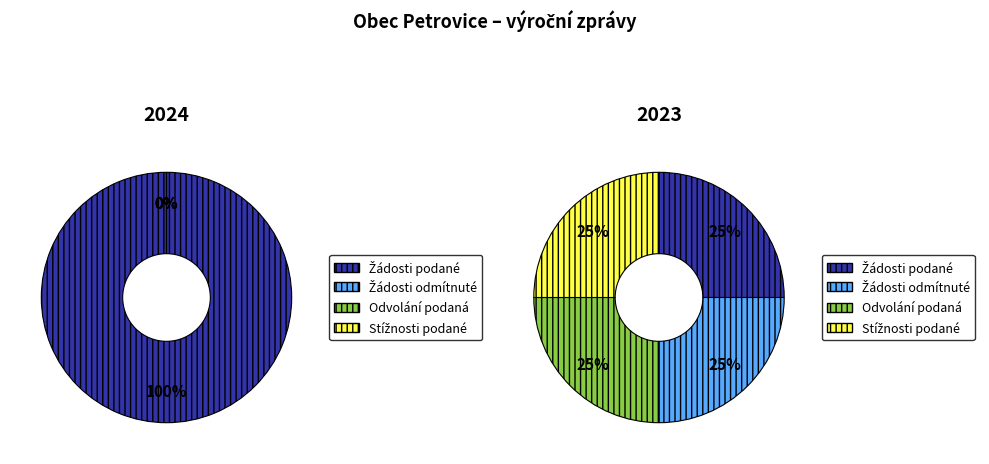

Do 2023 and 2024 together represent more than half of the pie?

Yes